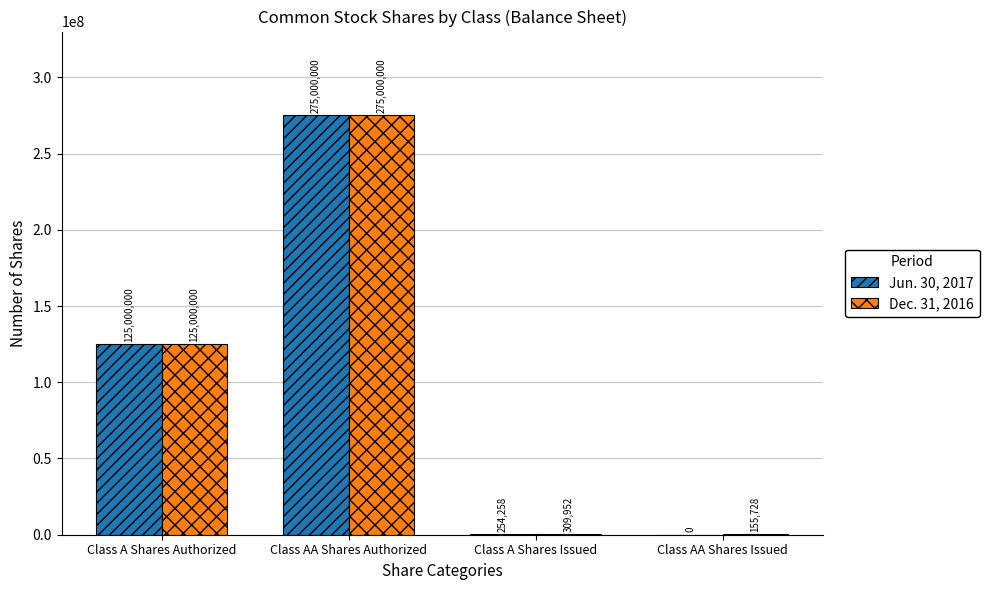

Read the Dec. 31, 2016 value at Class AA Shares Issued, to the nearest 100.

155700